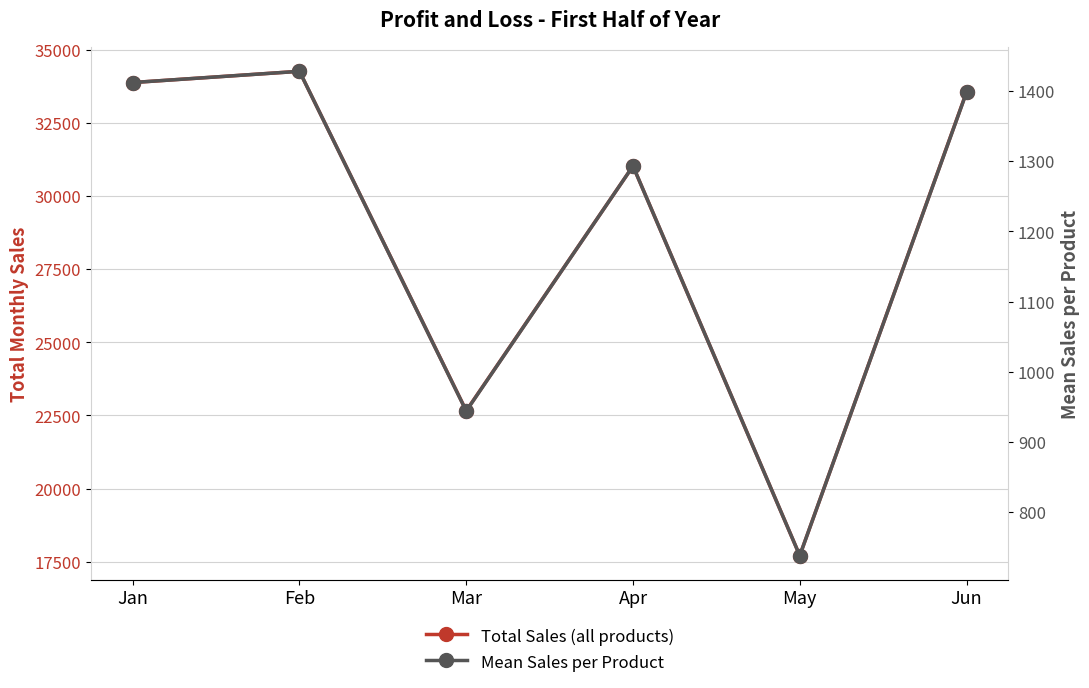

Which category has the highest value in the Mean Sales per Product series?

Feb